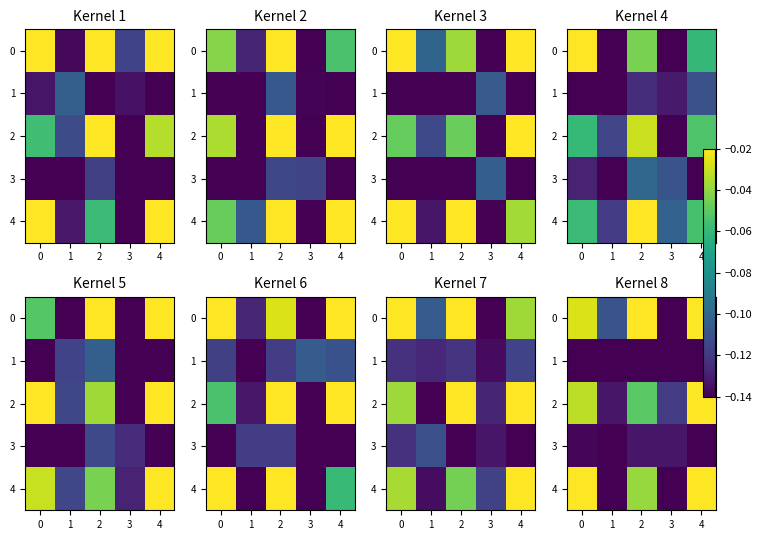

Rank the series at 4 from highest to lowest value.

0, 2, 4, 3, 1